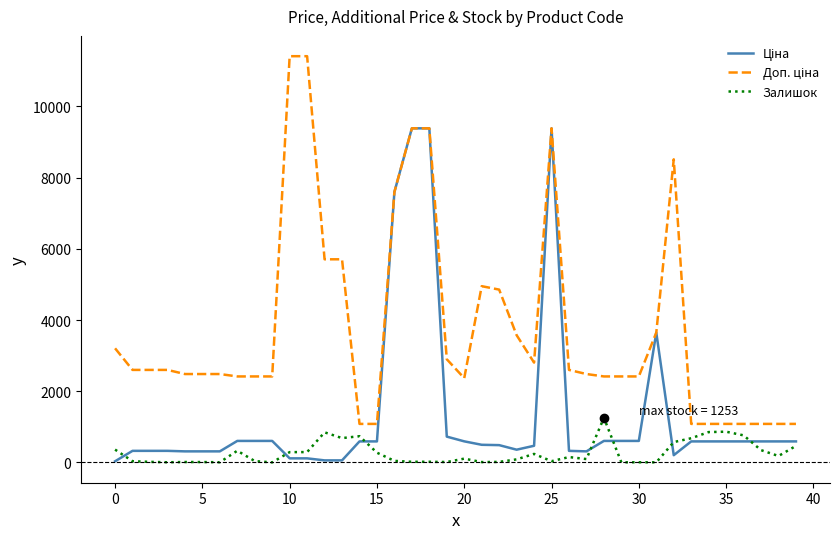

How many categories are shown in the chart?

40